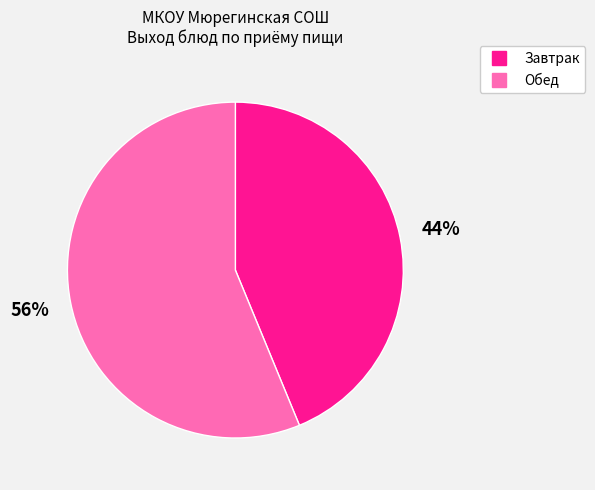

To the nearest percent, what is the difference between the largest and smallest slice percentages?

12%